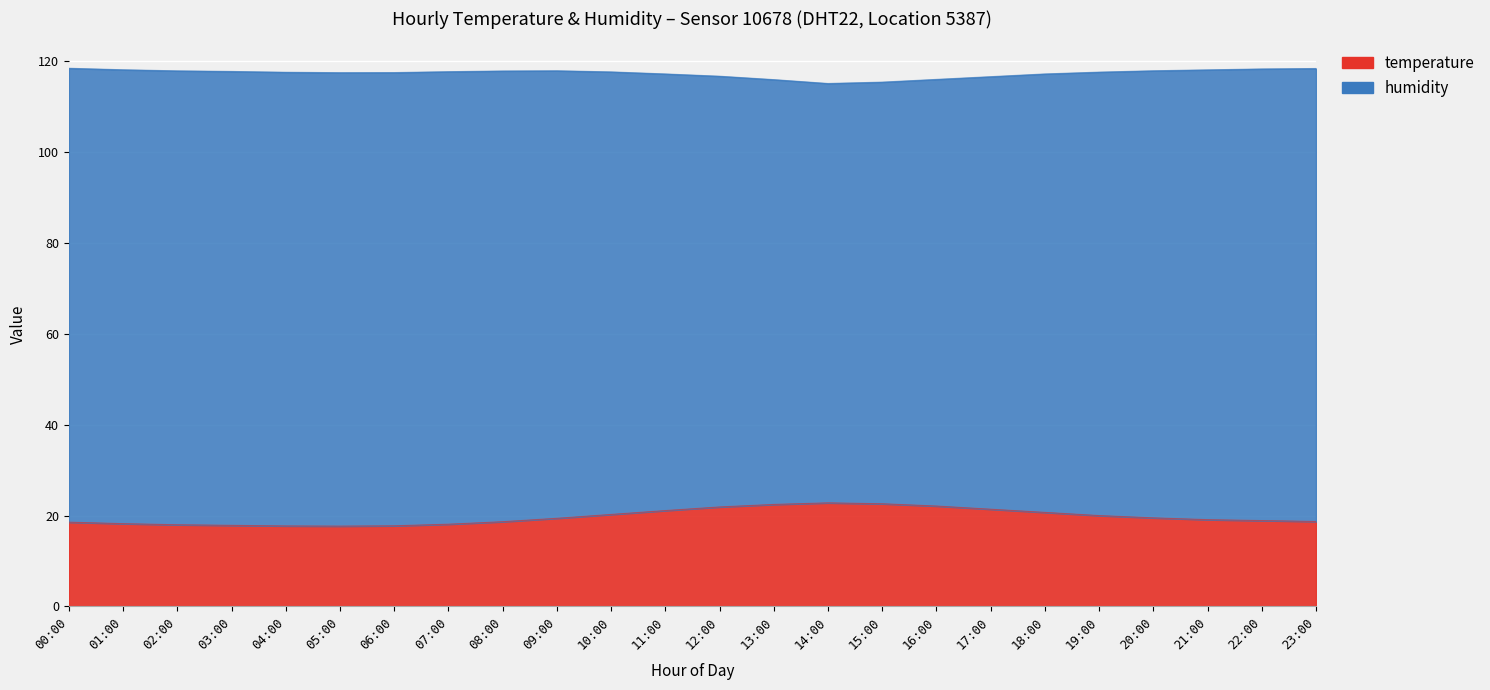

List the labels in order of value, largest first.

14:00, 15:00, 13:00, 16:00, 12:00, 17:00, 11:00, 18:00, 10:00, 19:00, 20:00, 09:00, 21:00, 22:00, 23:00, 08:00, 00:00, 01:00, 07:00, 02:00, 03:00, 06:00, 04:00, 05:00